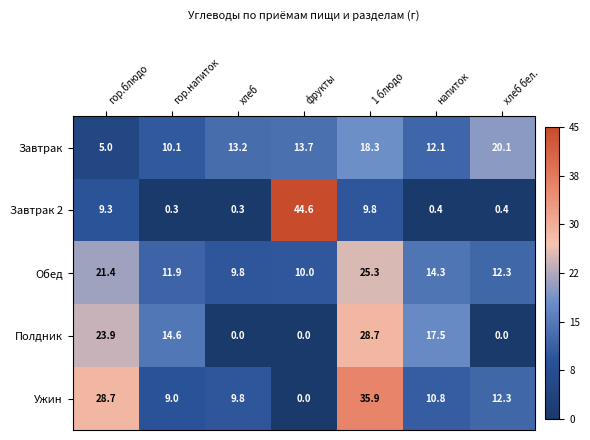

What is the lowest value of the Завтрак 2 series?

0.3